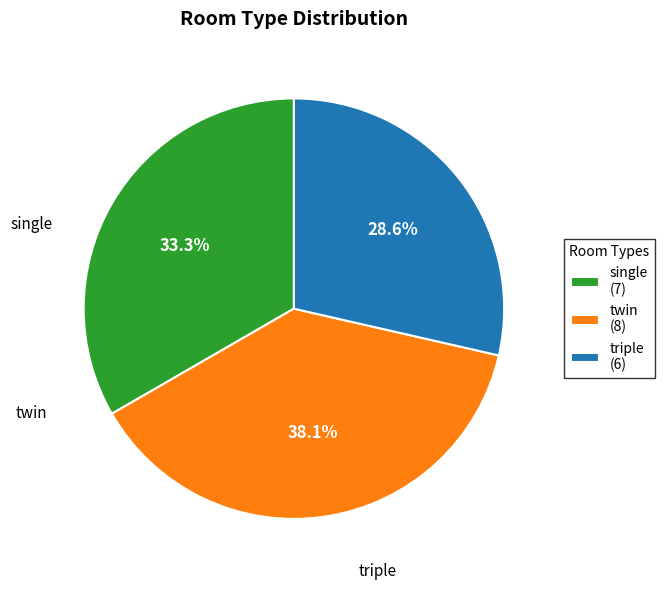

To the nearest percent, what is the difference between the largest and smallest slice percentages?

10%